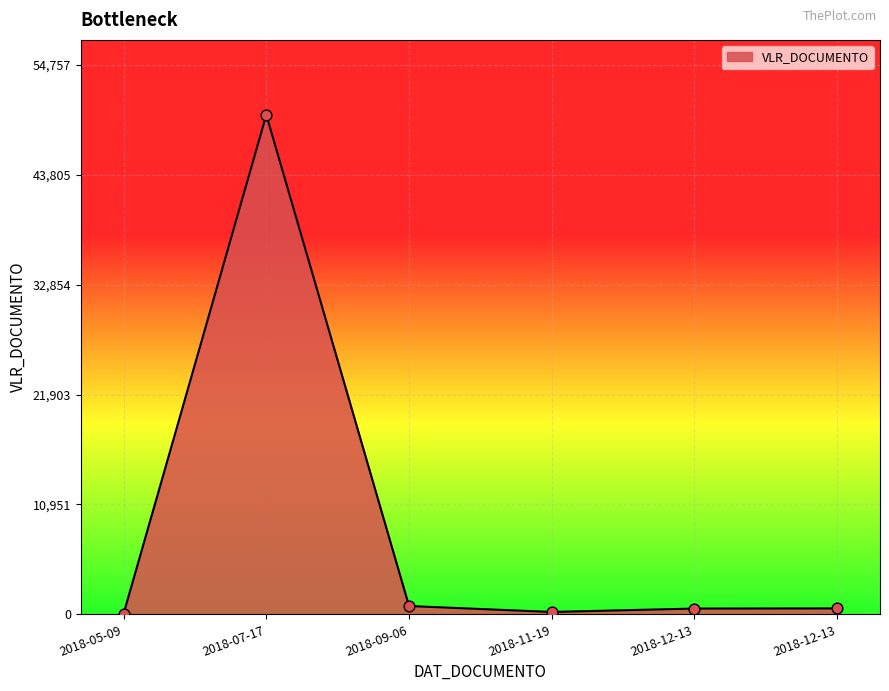

What is the ratio of the value at 2018-05-09 to the value at 2018-09-06?

0.1